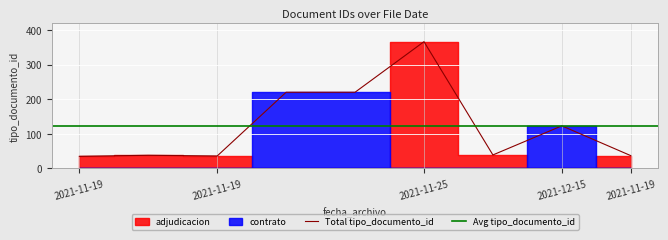

Is it true that the value at 2021-12-15 08:52 is 363?

False